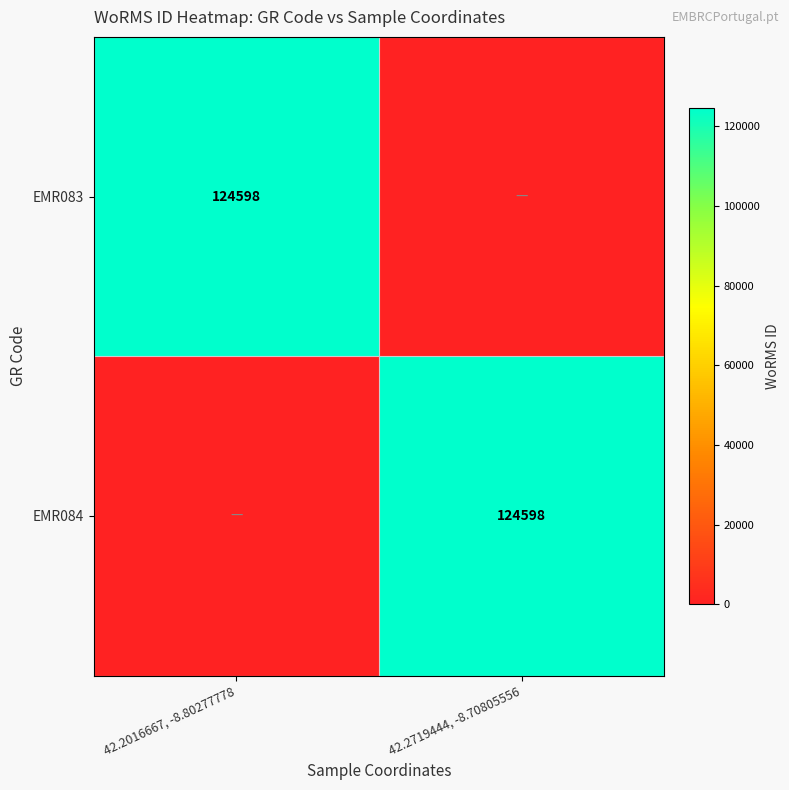

Is it true that EMR084 equals 84133 at 42.2719444, -8.70805556?

False